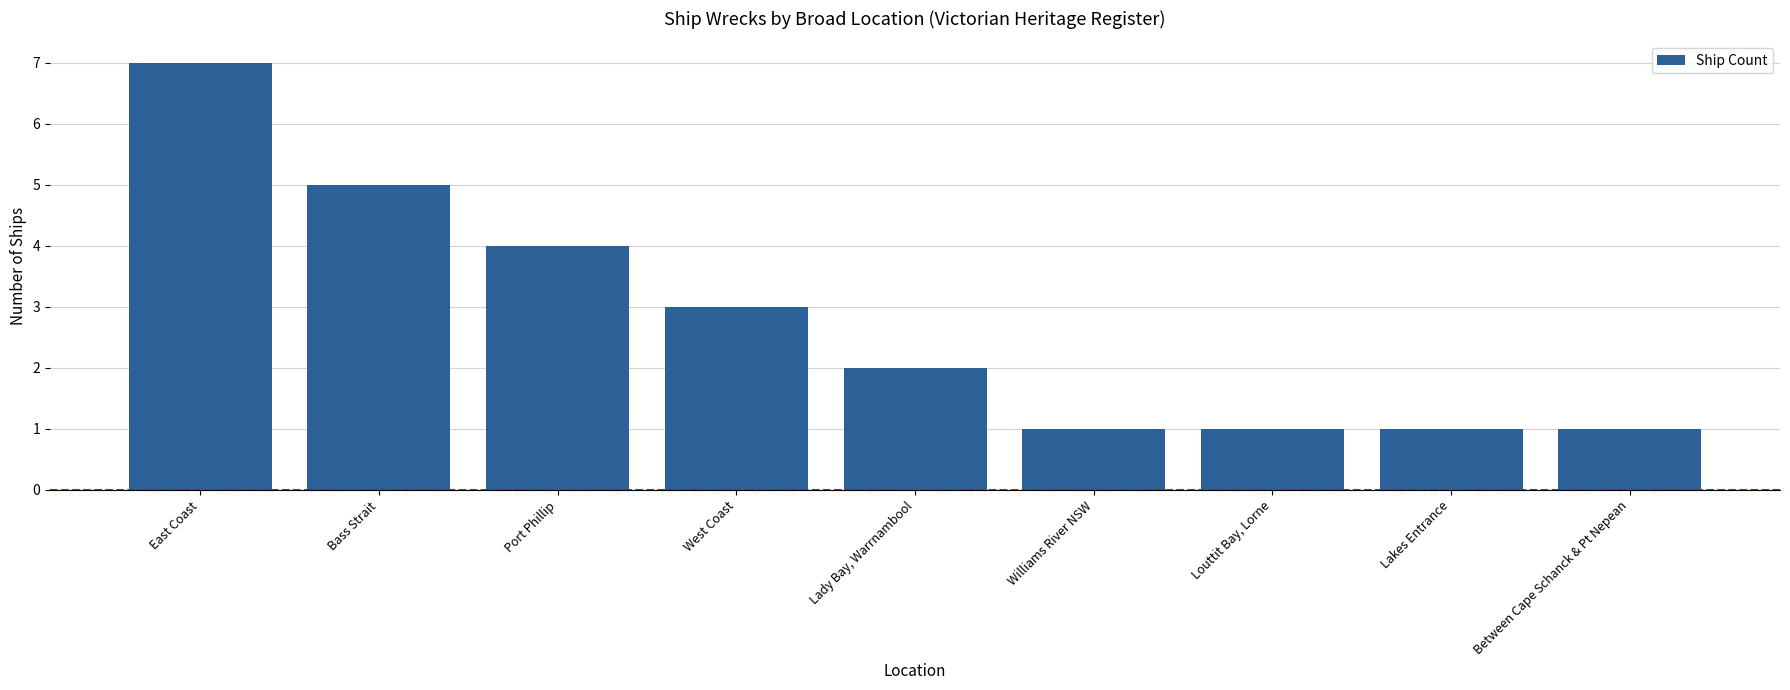

Reading right to left, what are all the values shown in this chart?

Between Cape Schanck & Pt Nepean=1	Lakes Entrance=1	Louttit Bay, Lorne=1	Williams River NSW=1	Lady Bay, Warrnambool=2	West Coast=3	Port Phillip=4	Bass Strait=5	East Coast=7